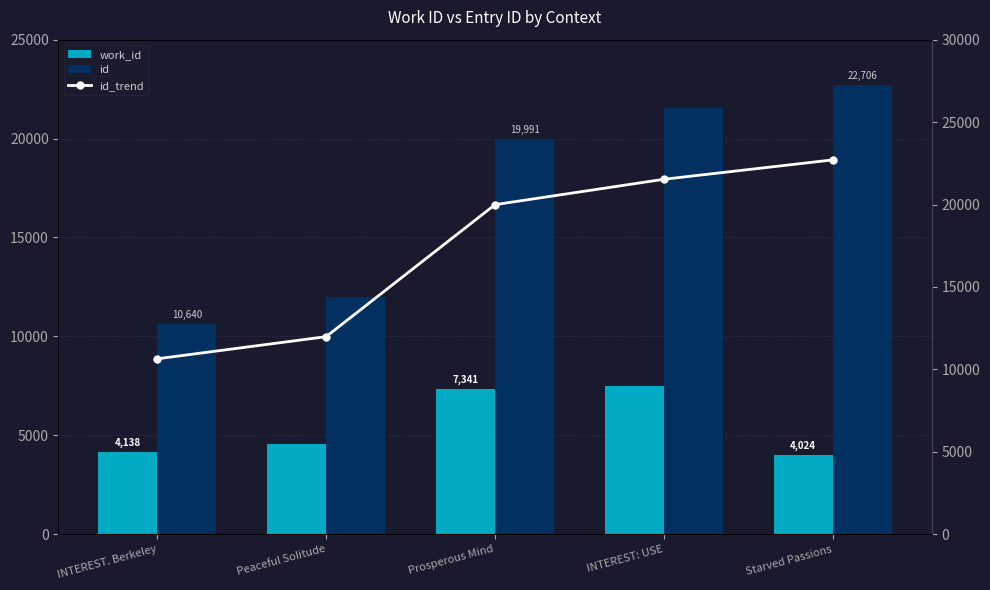

Rank the series by their maximum value, from lowest to highest.

work_id, id, id_trend